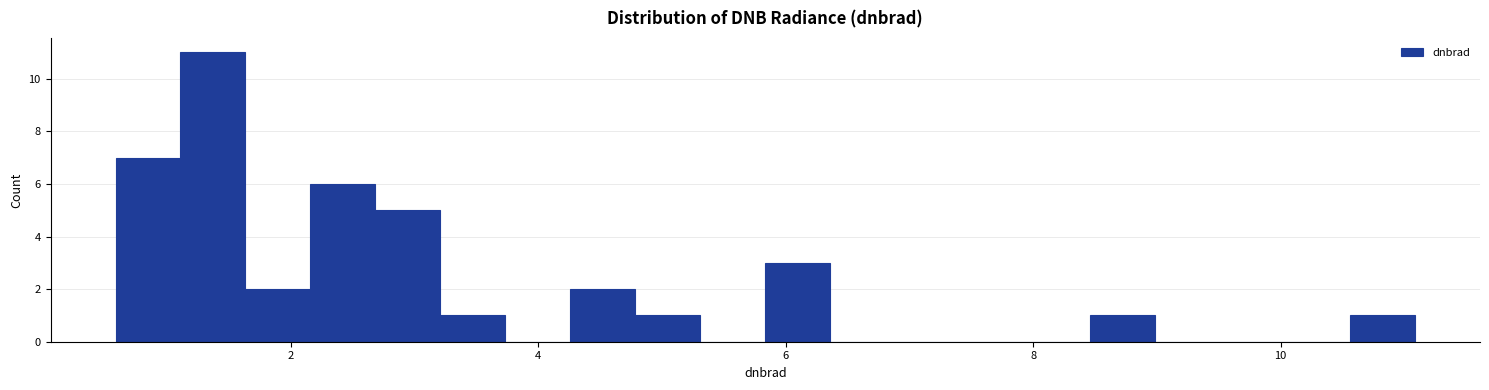

Read against the x-axis, roughly where is the centre of the tallest bar?

1.4